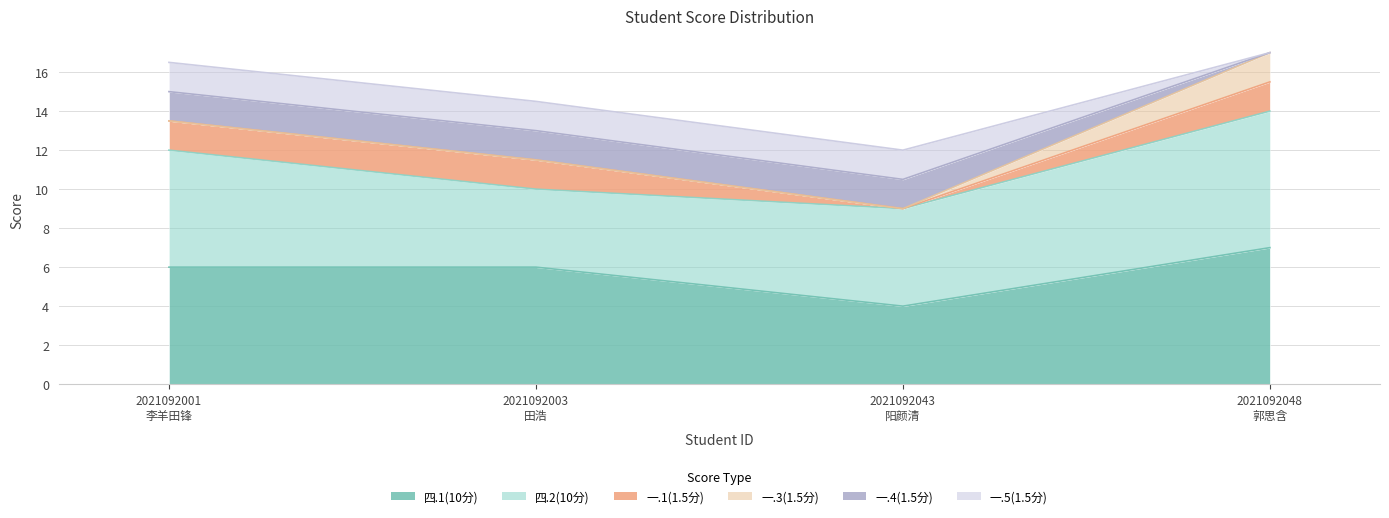

What is the highest value of the 一.1(1.5分) series?

1.5